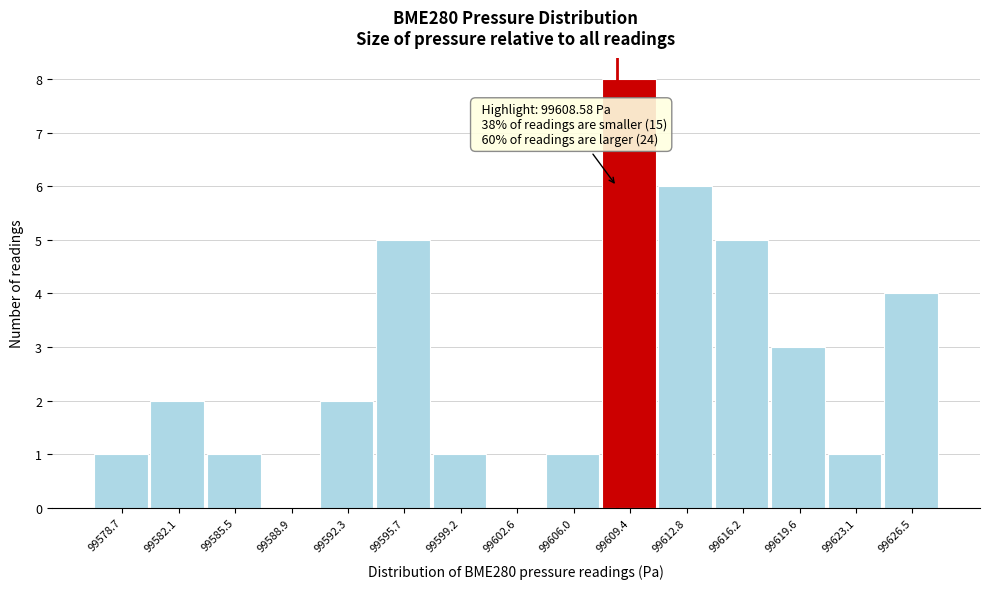

Which range on the x-axis has the tallest bar?

99607.5 to 99611.0